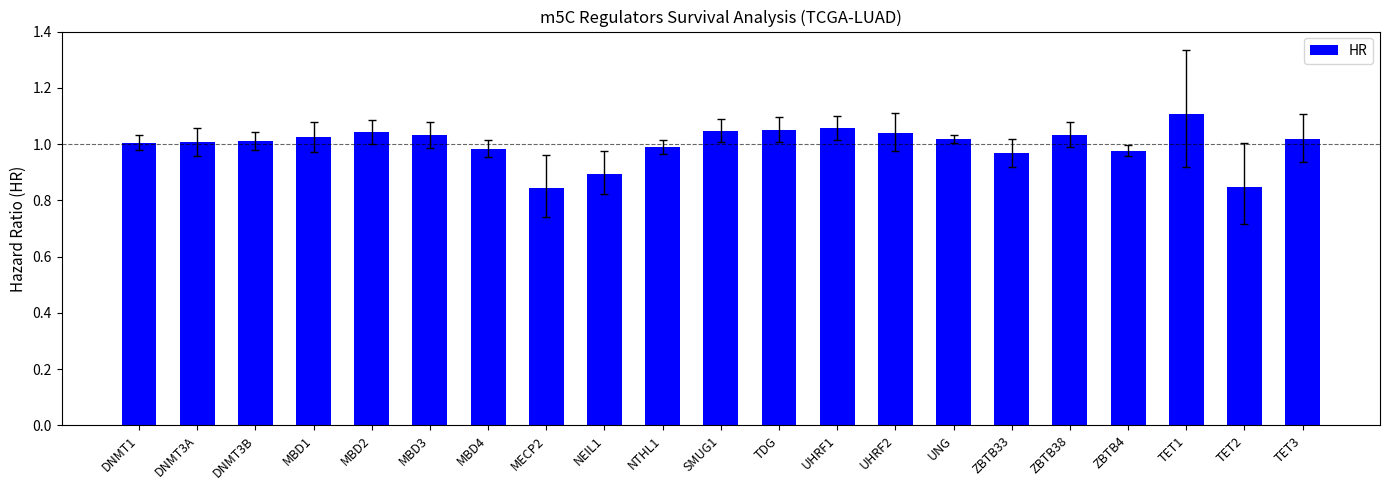

What position from the left is TDG?

12